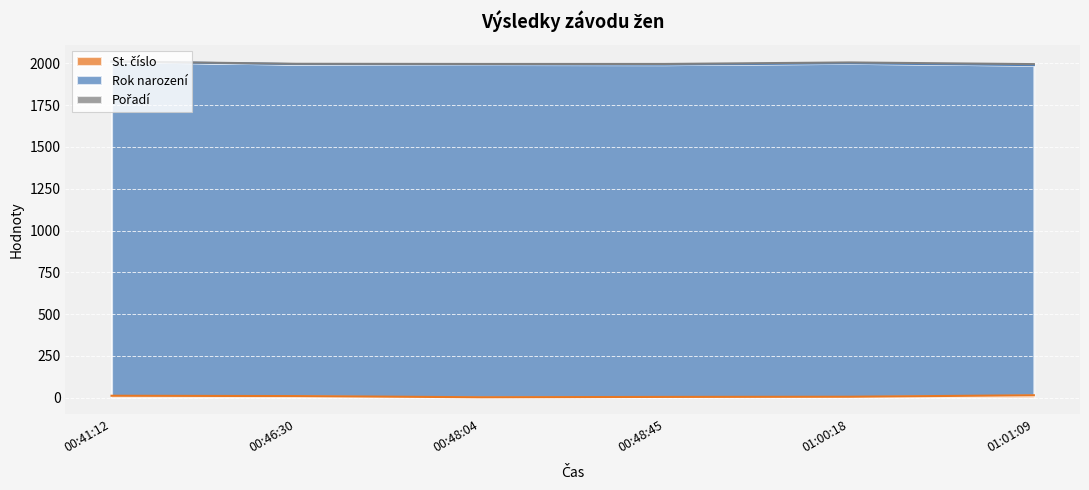

Reading left to right, what are all the values shown in this chart?

St. číslo: 00:41:12=11	00:46:30=9	00:48:04=2	00:48:45=4	01:00:18=5	01:01:09=14
Rok narození: 00:41:12=2000	00:46:30=1987	00:48:04=1992	00:48:45=1989	01:00:18=1996	01:01:09=1976
Pořadí: 00:41:12=1	00:46:30=2	00:48:04=3	00:48:45=4	01:00:18=5	01:01:09=6